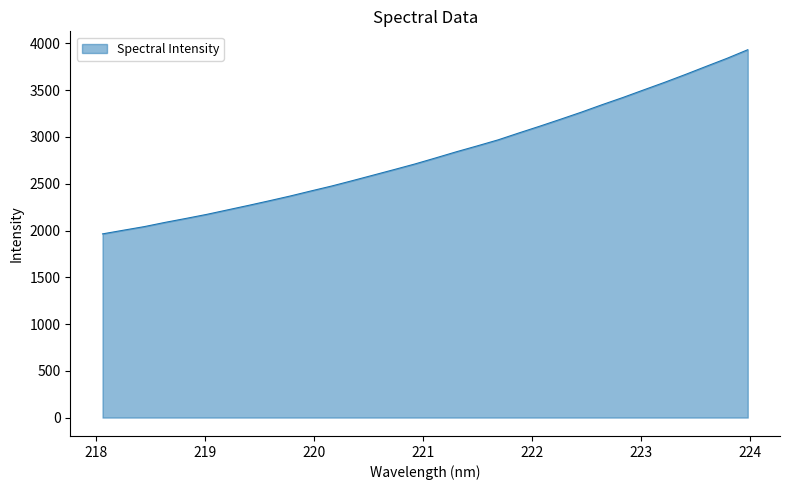

What is the difference between the maximum and minimum values?

1968.8